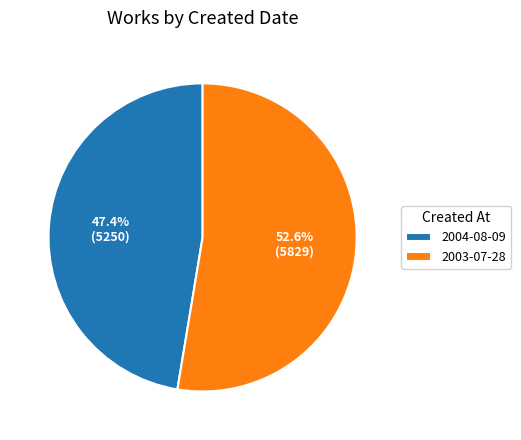

Rank the categories by value from highest to lowest.

2003-07-28, 2004-08-09